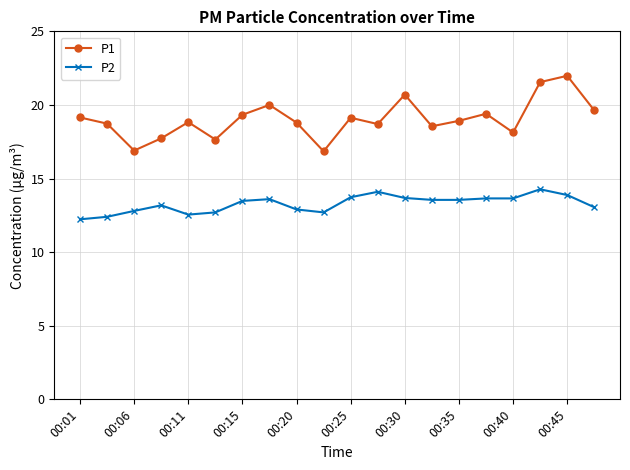

Which series has the widest spread of values?

P1